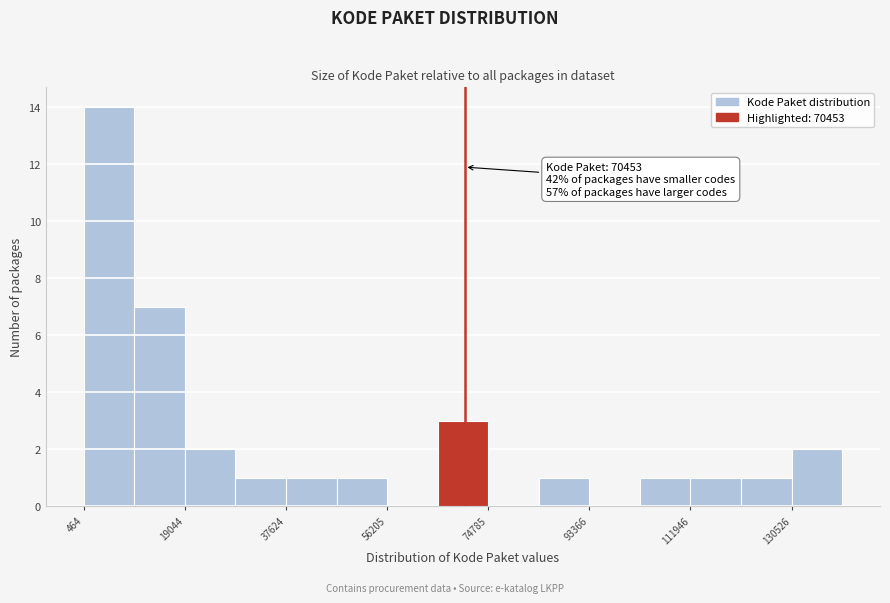

Over which range of the x-axis is the bar tallest?

0 to 10000